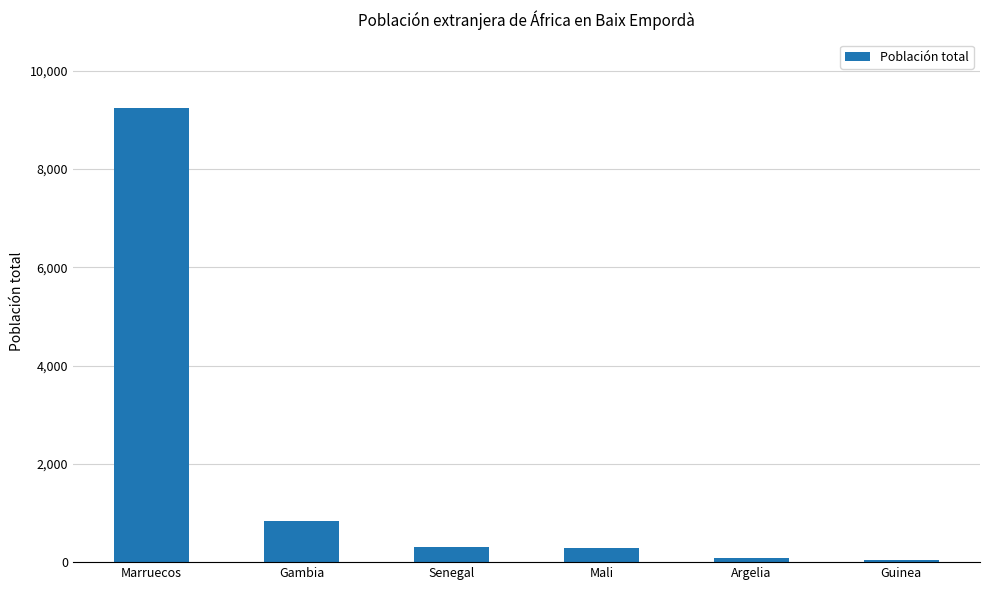

Does the chart contain stacked bars?

No